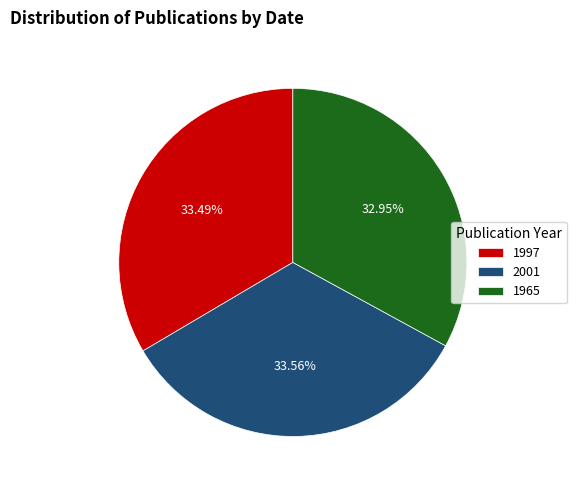

Between 1965 and 1997, which is larger?

1997